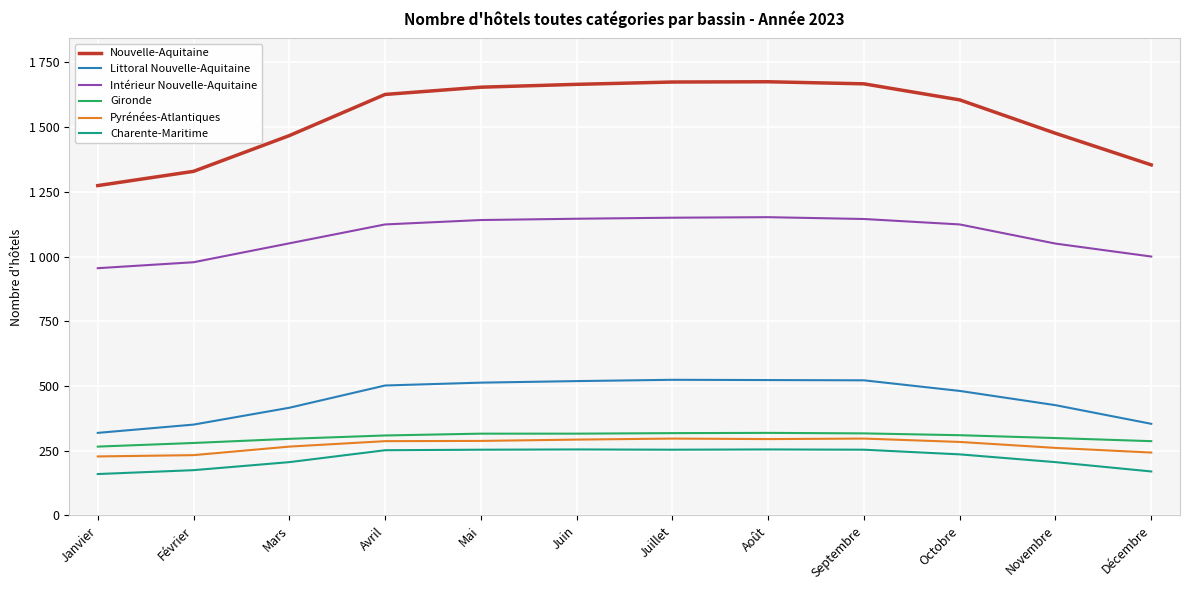

What position from the left is Décembre?

12